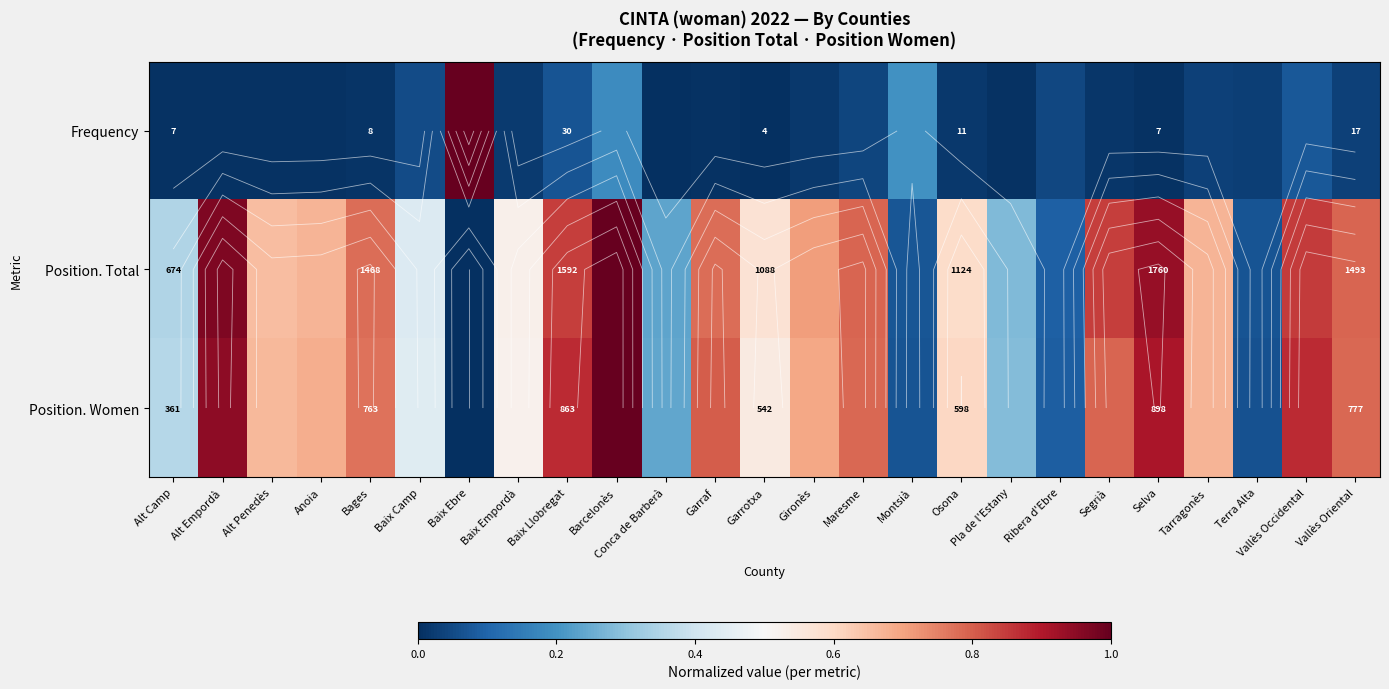

Between Barcelonès and Segrià, which is larger?

Barcelonès